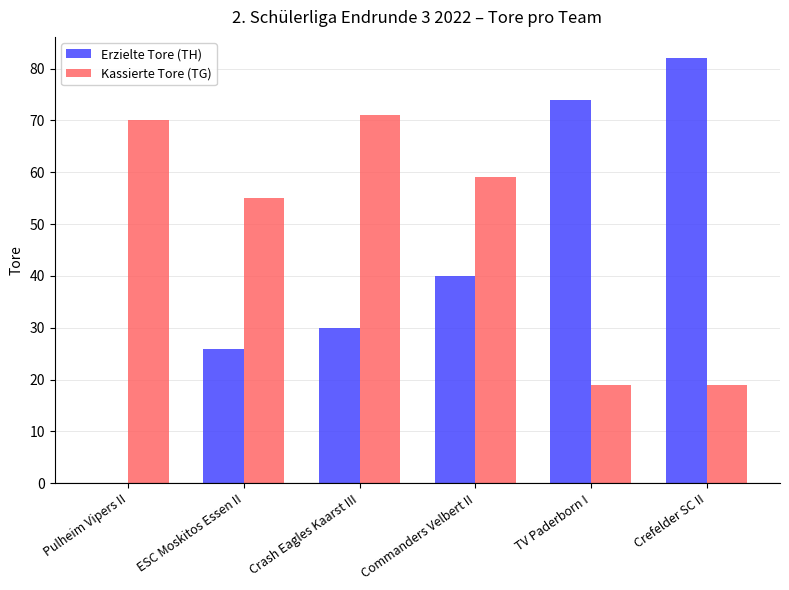

What is the highest value of the Kassierte Tore (TG) series?

71